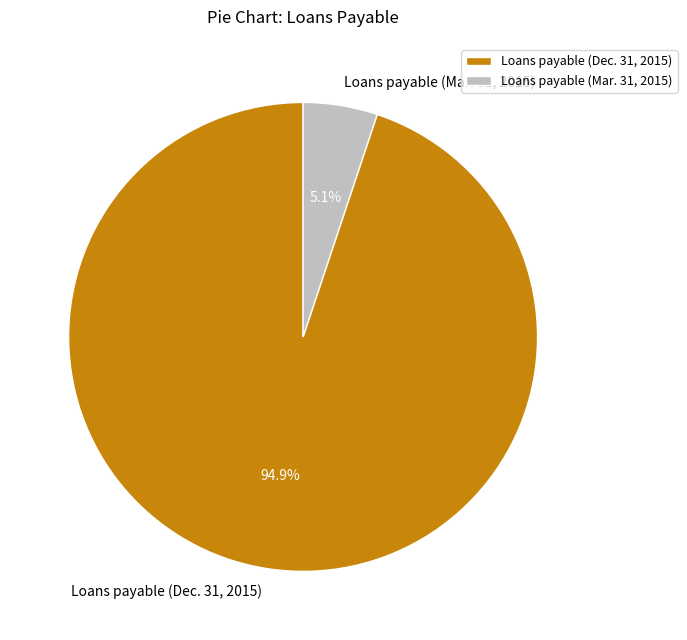

Does Loans payable (Mar. 31, 2015) account for over 50% of the chart?

No